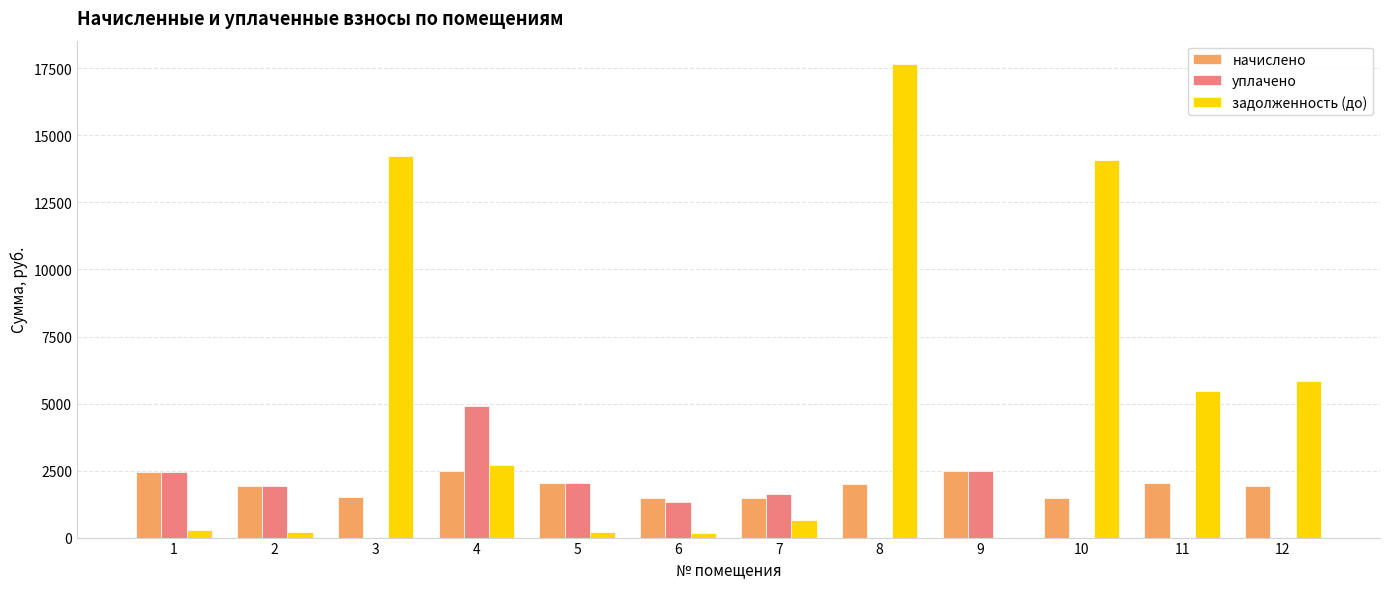

At which category is the sum across all series the highest?

8